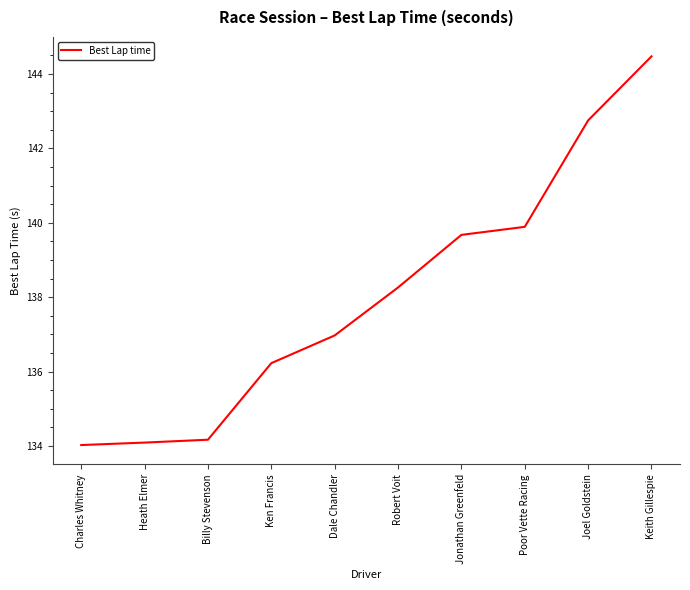

Approximately how many times larger is the value at Heath Elmer compared to Joel Goldstein?

0.9